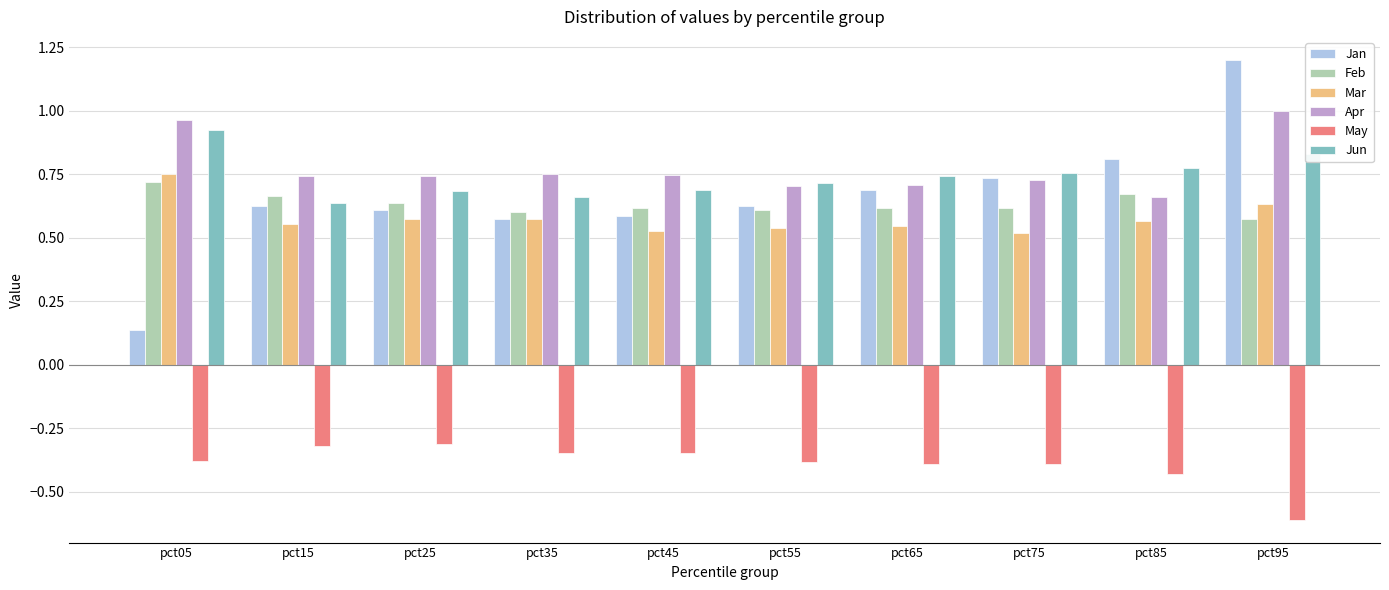

Which category has the highest value in the Jan series?

pct95